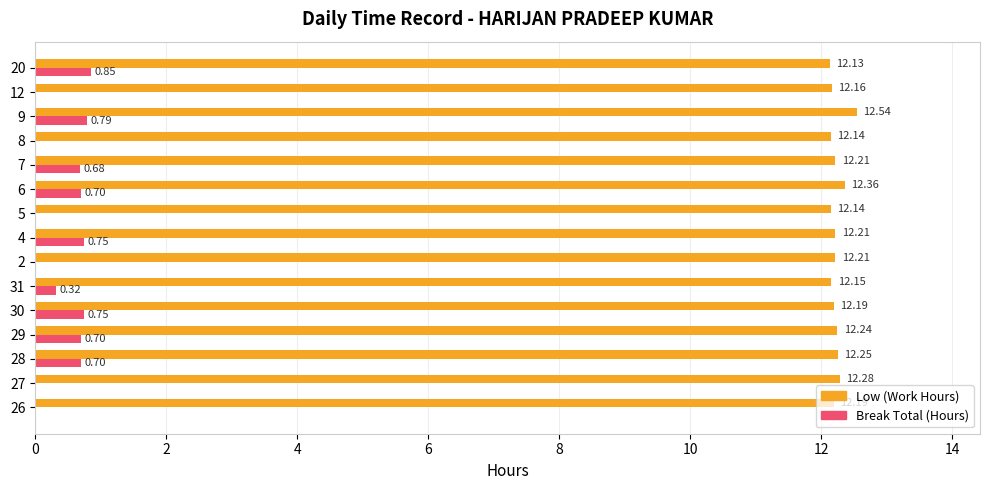

What is the sum of the Low (Work Hours) values at 2 and 20?

24.3